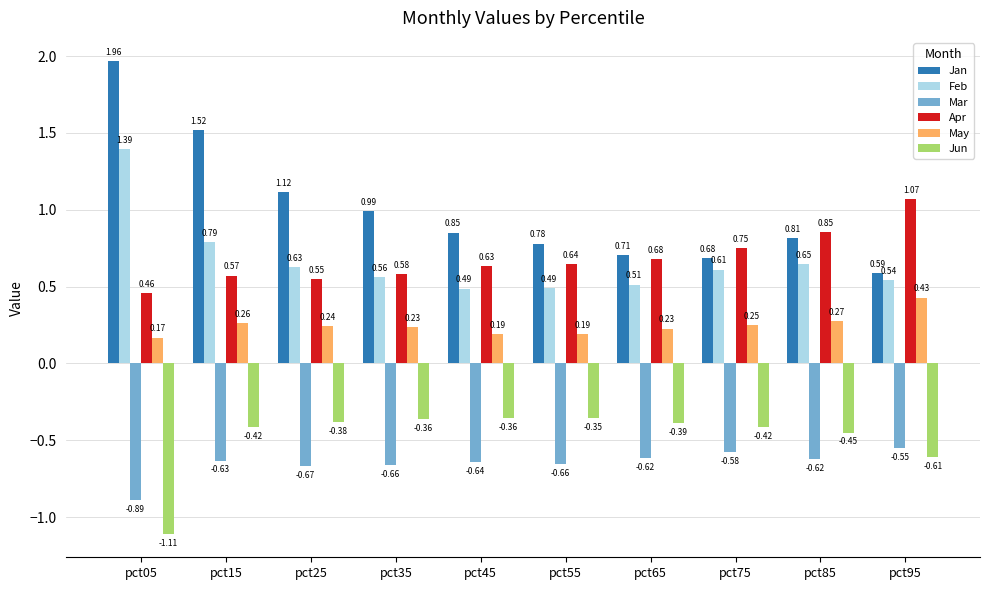

Which series has the largest total across all categories?

Jan